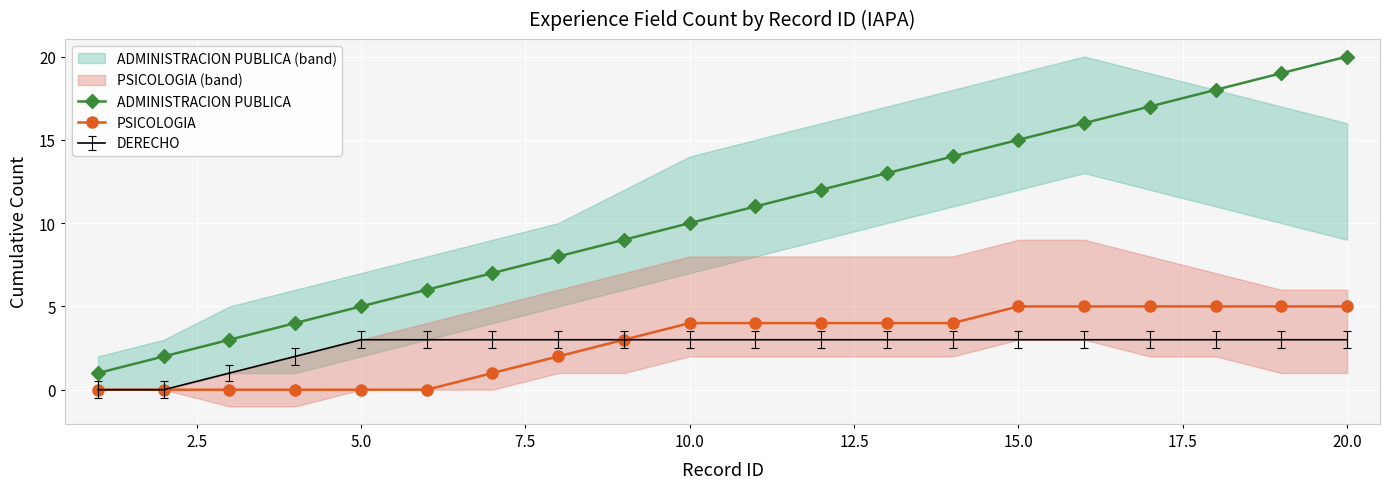

True or false: PSICOLOGIA and ADMINISTRACION PUBLICA intersect in this chart.

False